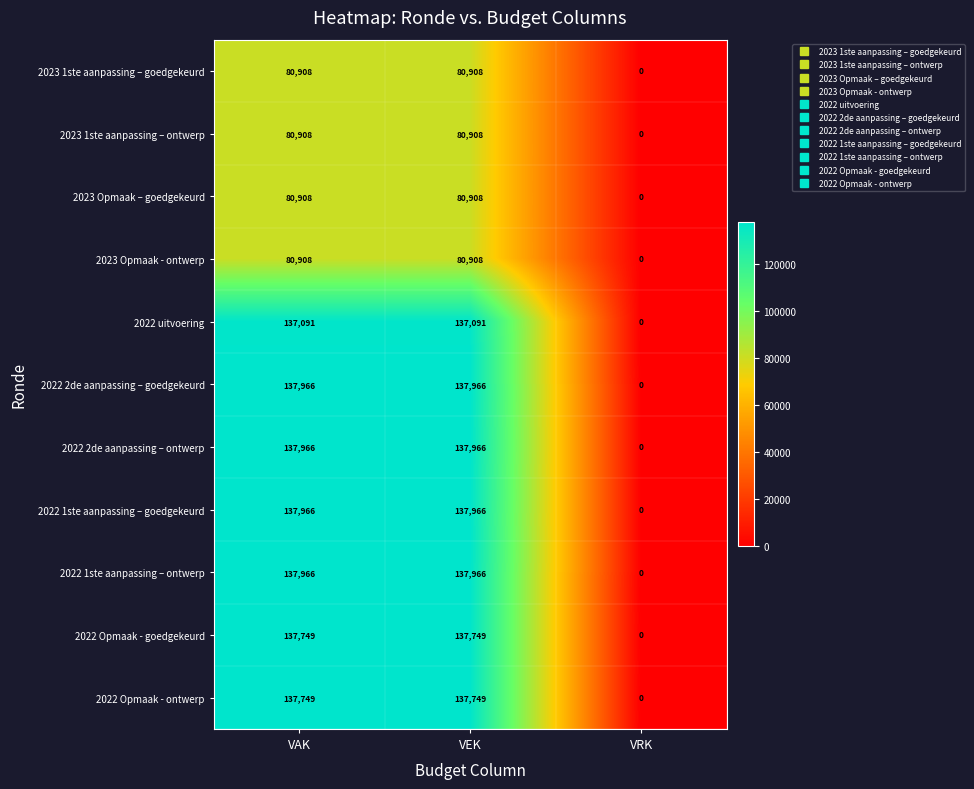

What is the total value across all series at VAK?

1288085